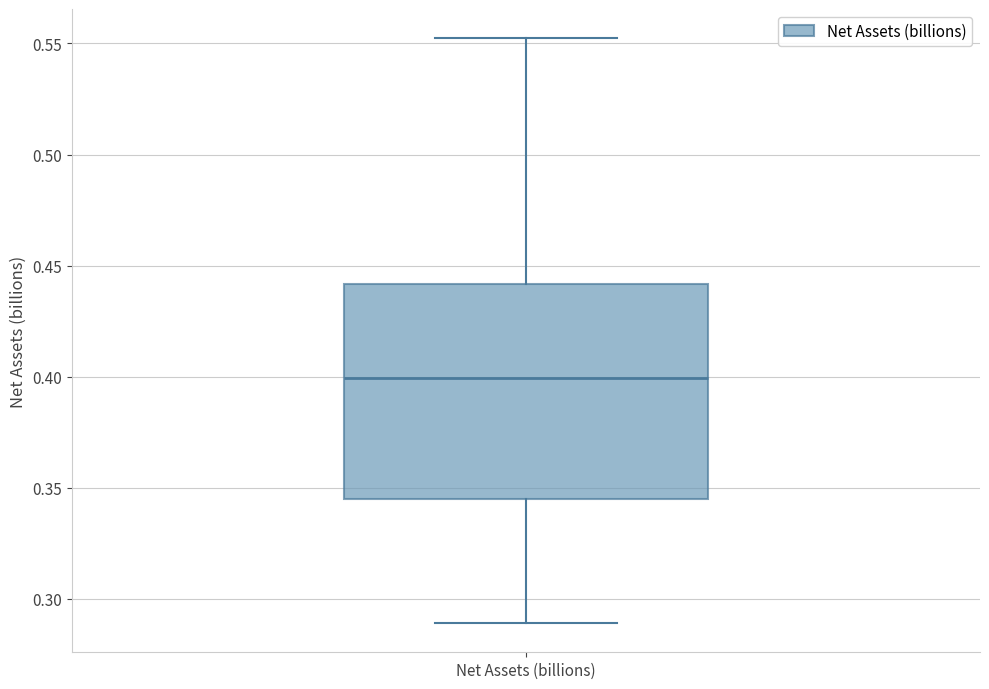

Transcribe this box plot: give where the median line is, the range the box spans, and where the two whiskers end, as read against the y-axis. The values are not printed on the chart, so give them approximately, as read against the axis.

median 0.400, box 0.345 to 0.440, whiskers 0.290 to 0.550